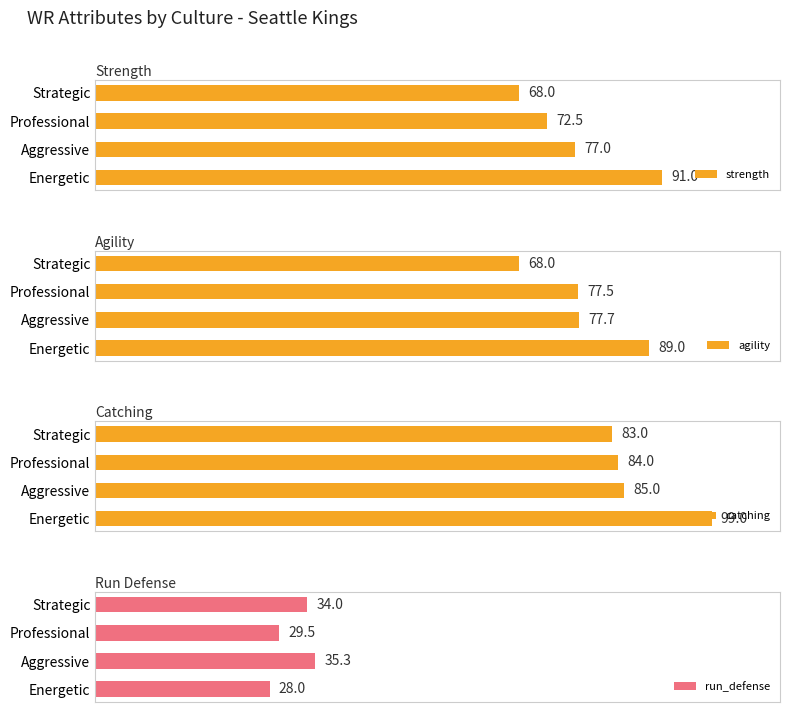

Rank the categories by strength value from lowest to highest.

Strategic, Professional, Aggressive, Energetic